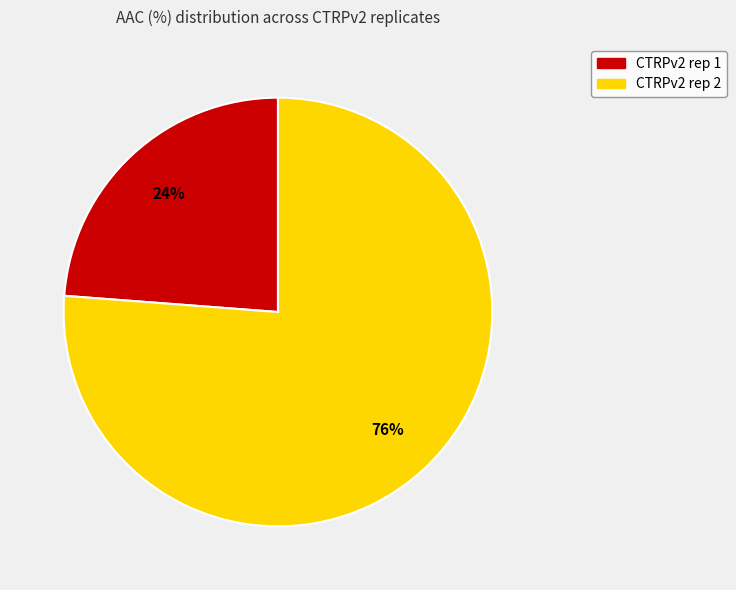

Rank the categories by value from highest to lowest.

CTRPv2 rep 2, CTRPv2 rep 1